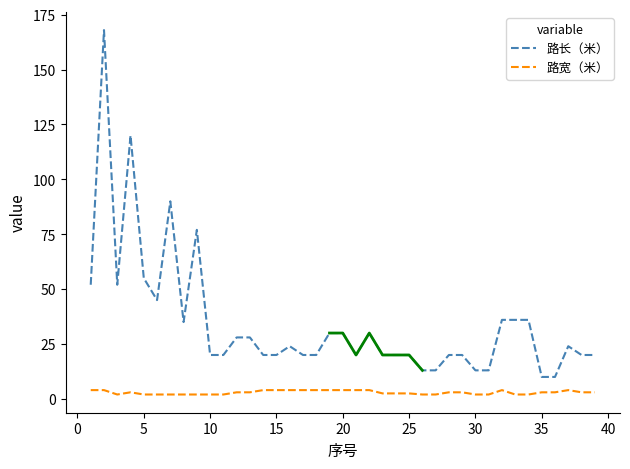

What is the value of the 路长（米） point at the 32nd from the left?

36.0